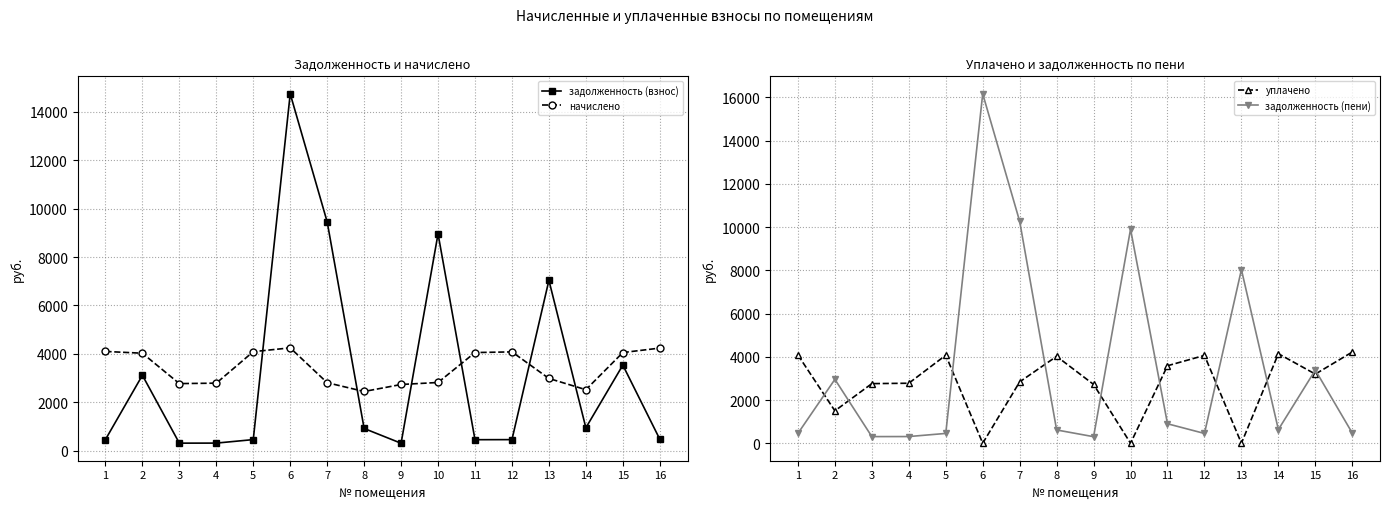

At which label does задолженность (пени) reach its minimum?

9